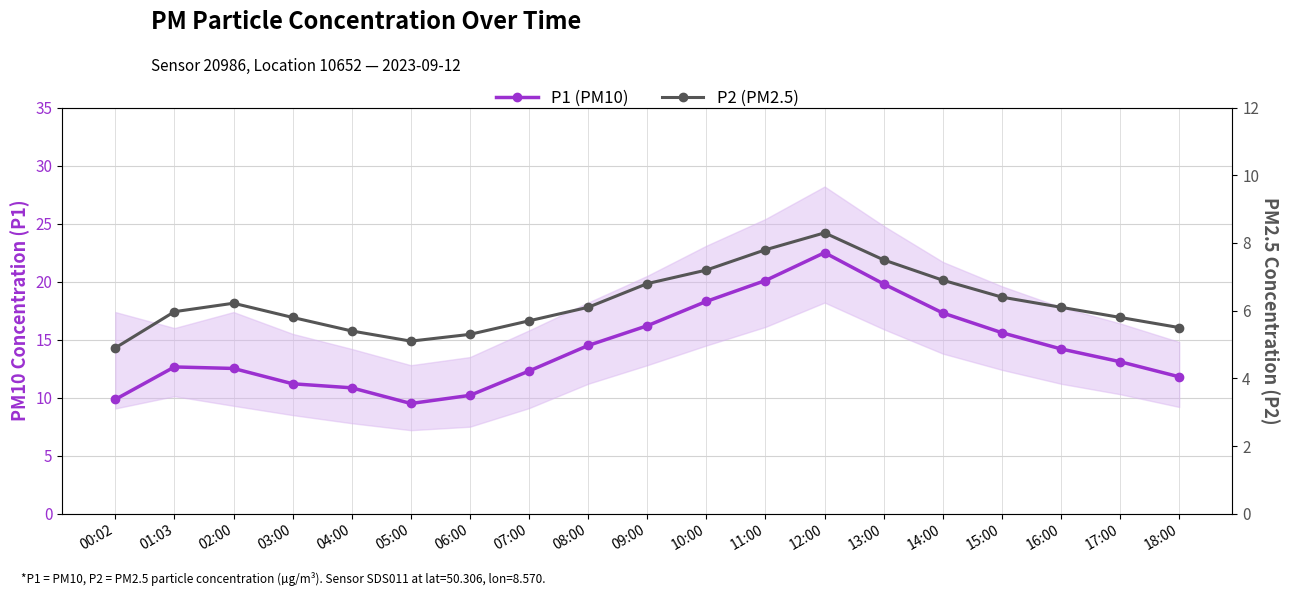

What is the sum of the P1 (PM10) values at 18:00 and 14:00?

29.1